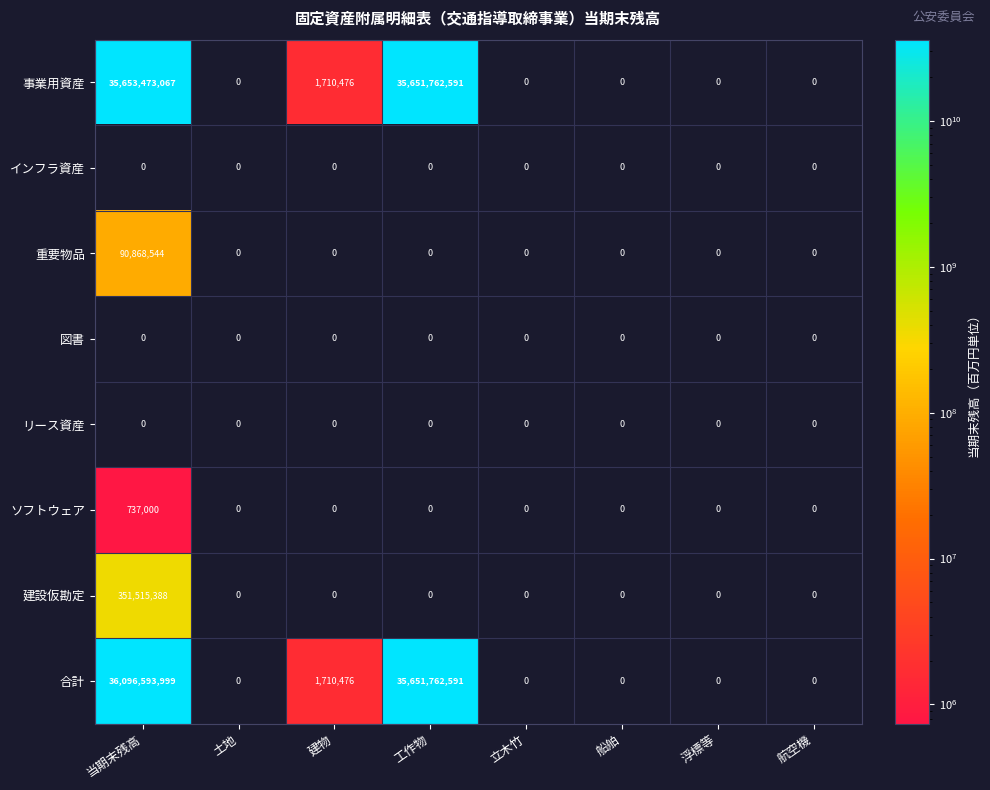

What is the maximum value shown in the chart?

36096593999